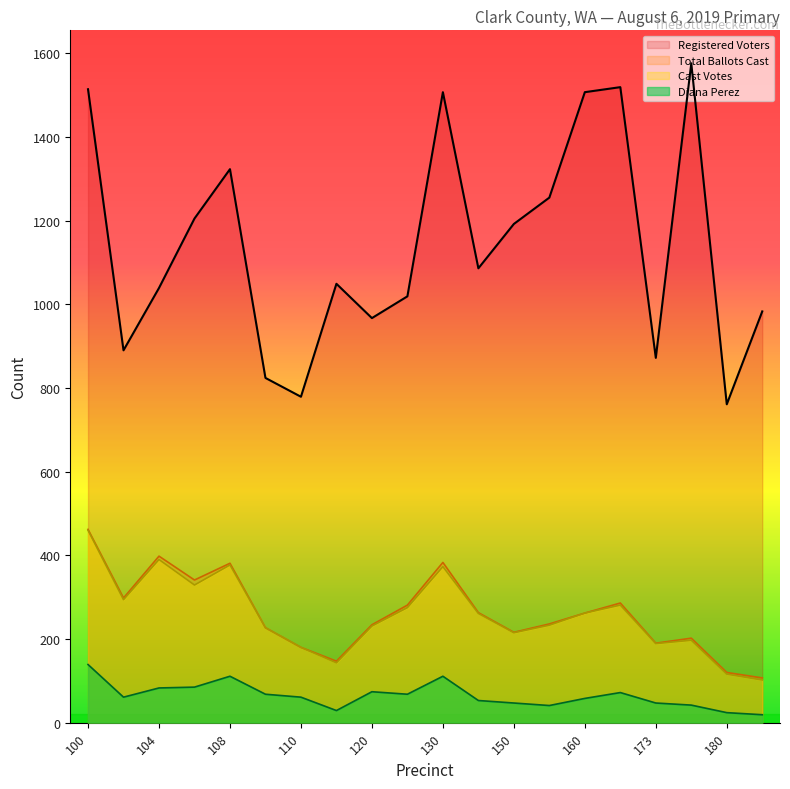

True or false: Registered Voters and Cast Votes cross at least once.

False